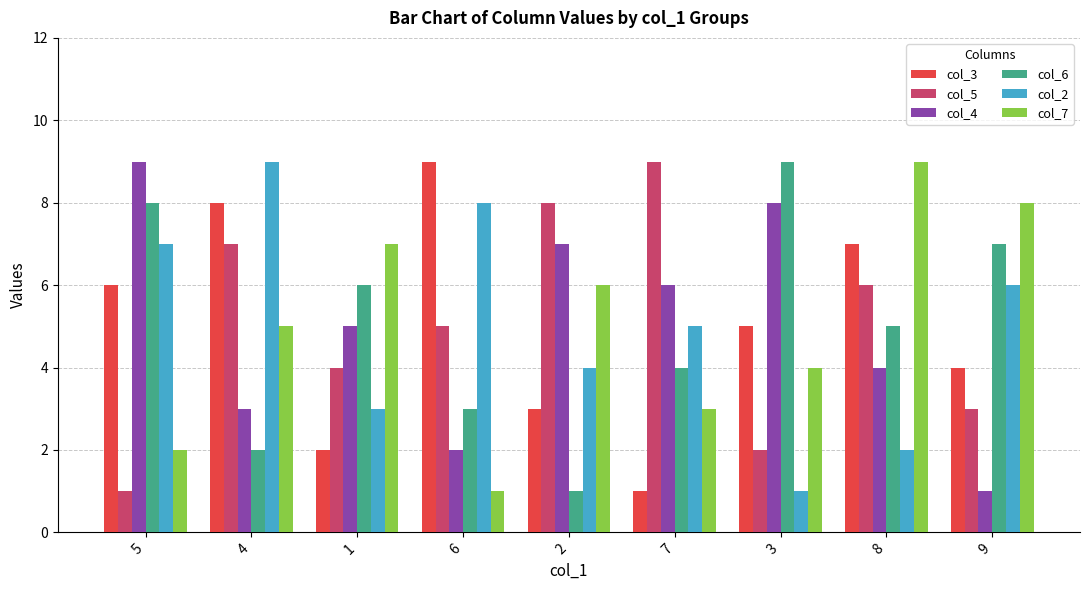

How many groups of bars are there?

9